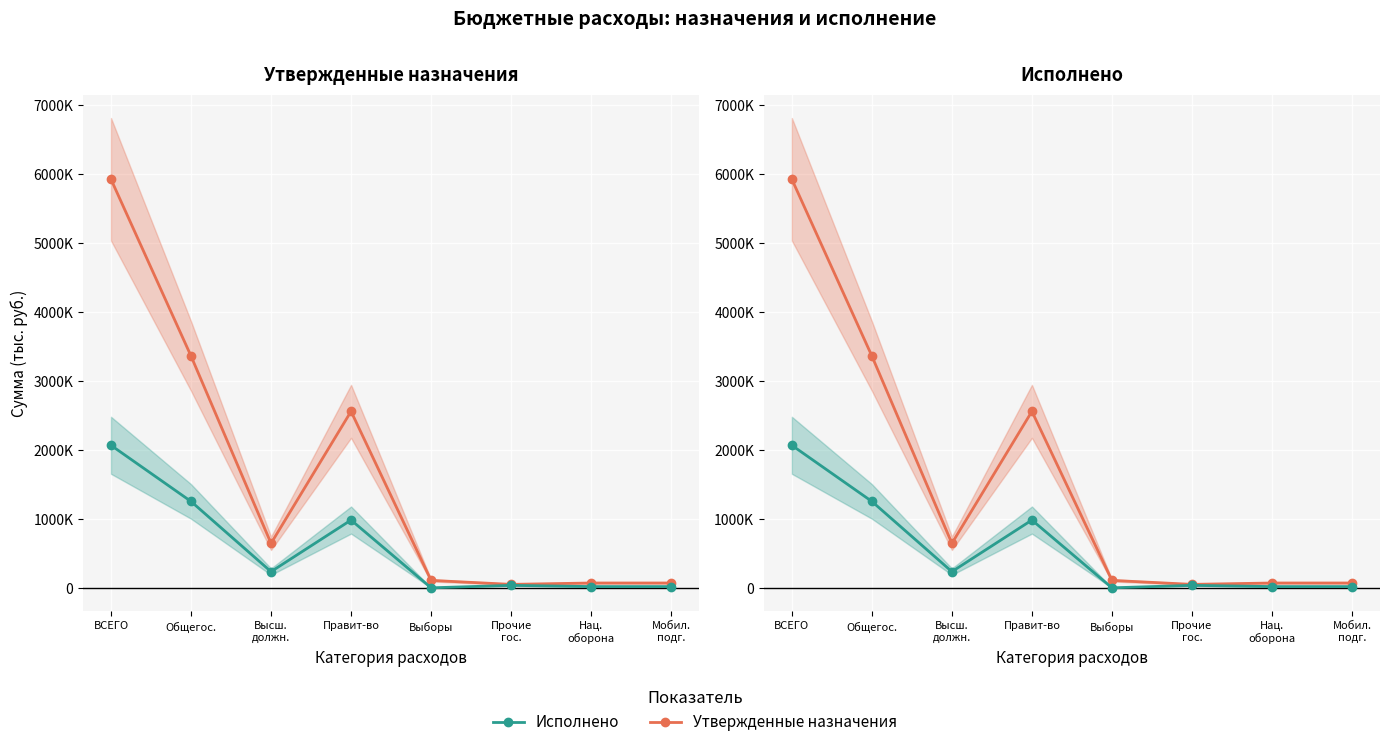

Reading left to right, extract all data points from this chart.

Утвержденные назначения: ВСЕГО=5924560.7	Общегос.=3361525.1	Высш.
должн.=644800.0	Правит-во=2559125.1	Выборы=107600.0	Прочие
гос.=50000.0	Нац.
оборона=69900.0	Мобил.
подг.=69900.0
Исполнено: ВСЕГО=2066822.9	Общегос.=1252924.1	Высш.
должн.=234504.2	Правит-во=982781.7	Выборы=0.0	Прочие
гос.=35638.2	Нац.
оборона=18022.4	Мобил.
подг.=18022.4